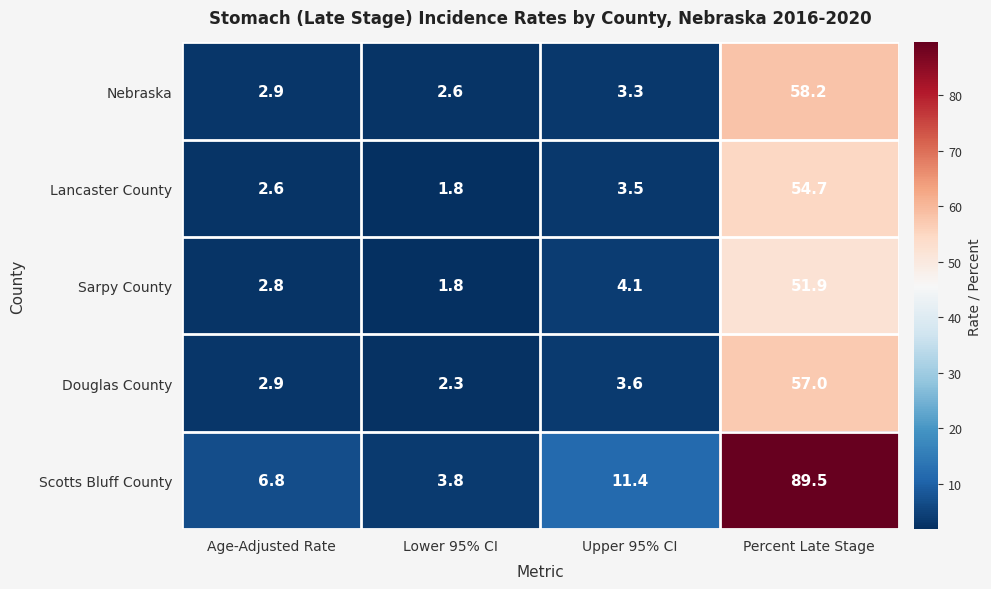

Between Upper 95% CI and Percent Late Stage, which series saw the biggest shift?

Scotts Bluff County